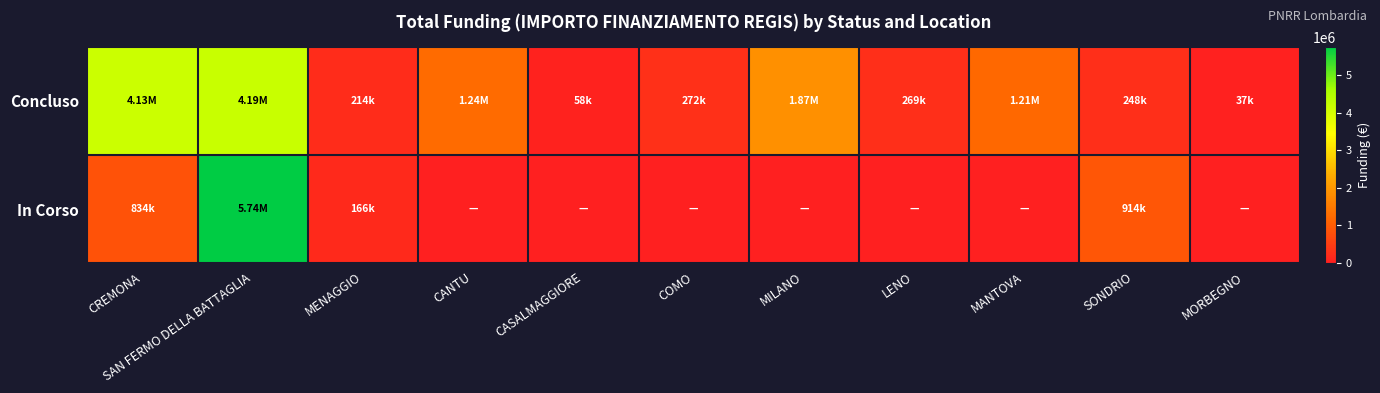

What is the spread (max minus min) of values at MORBEGNO?

36600.0